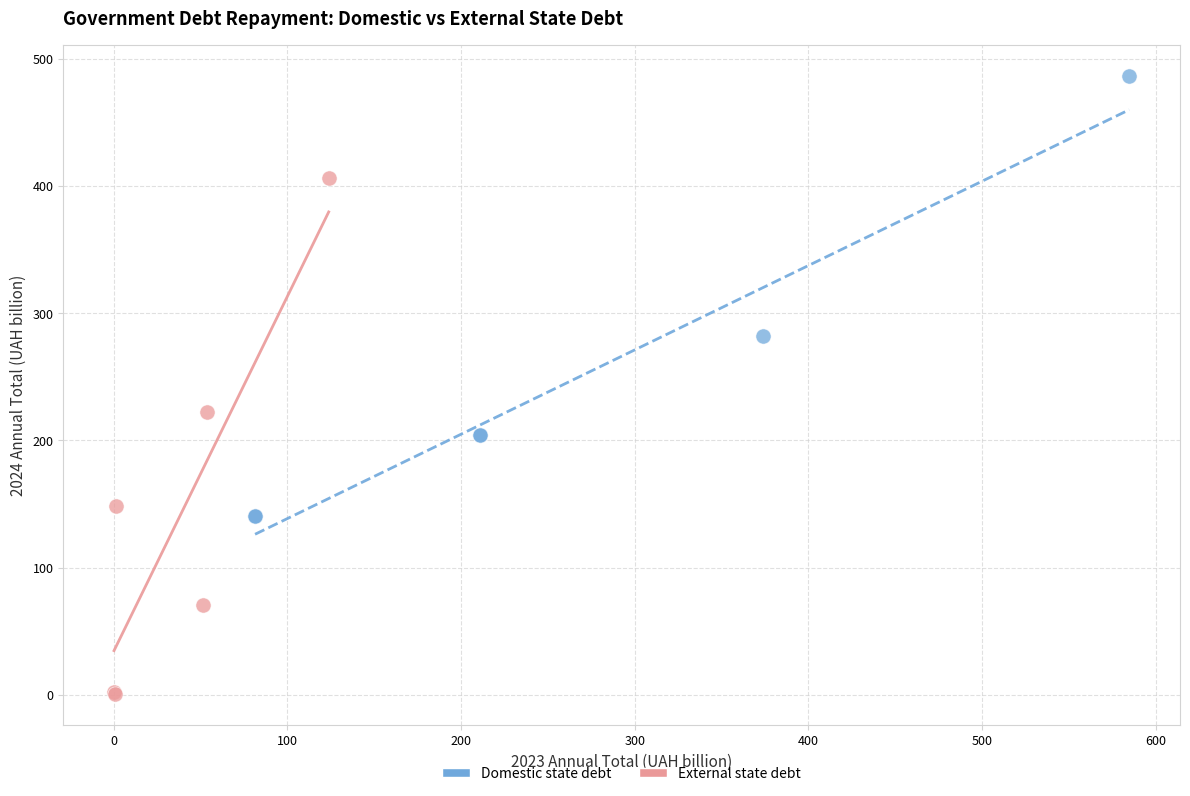

Which series contains the lowest Y value?

External state debt